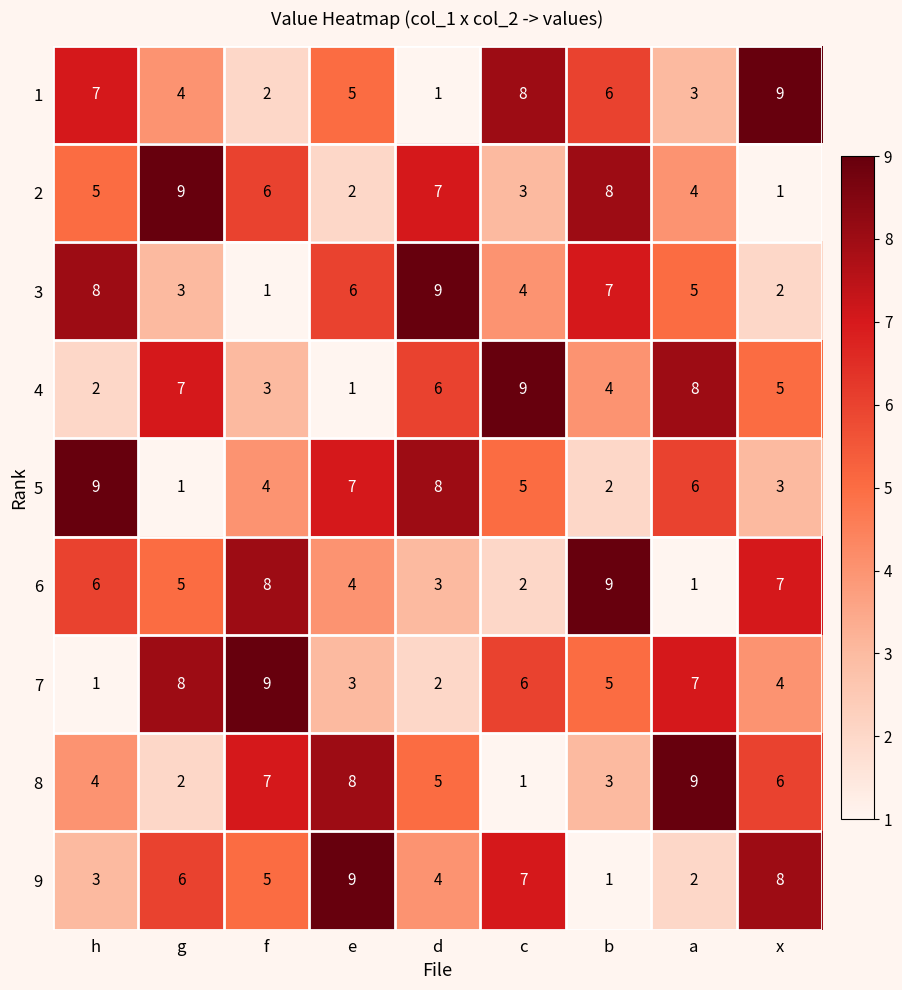

Which category has the highest value in the 5 series?

h